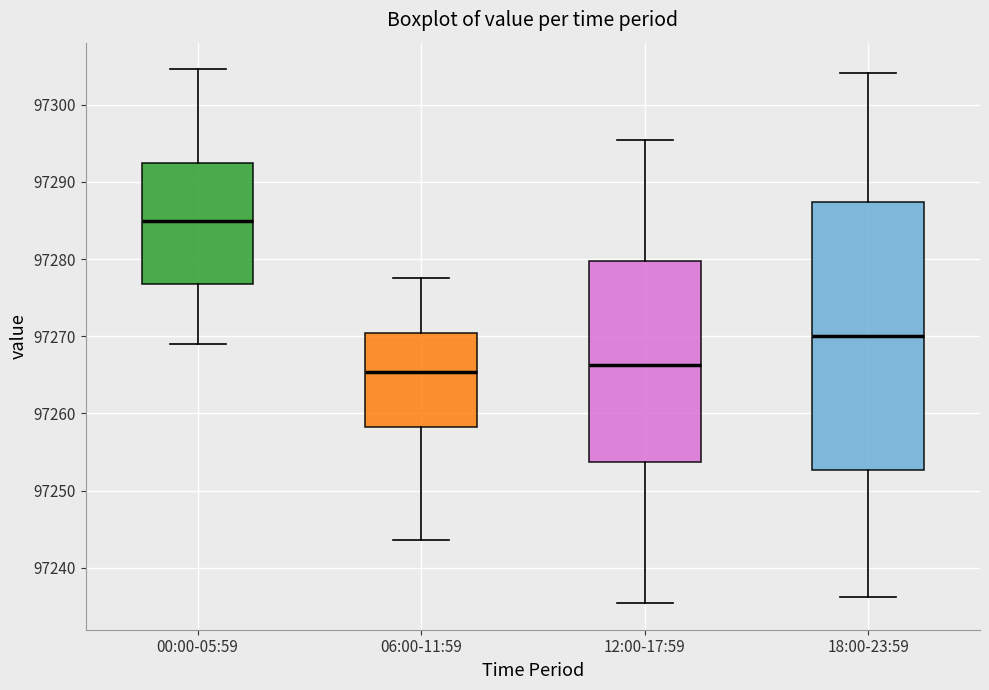

Where is the lower edge of the box for 12:00-17:59 on the y-axis? The values are not printed on the chart, so give them approximately, as read against the axis.

97254